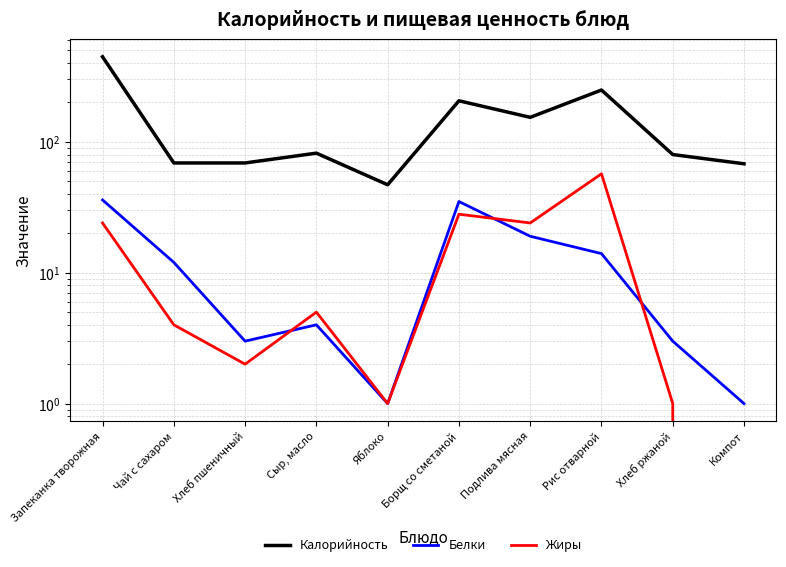

In Жиры, how many points are higher than both neighbors (excluding endpoints)?

3